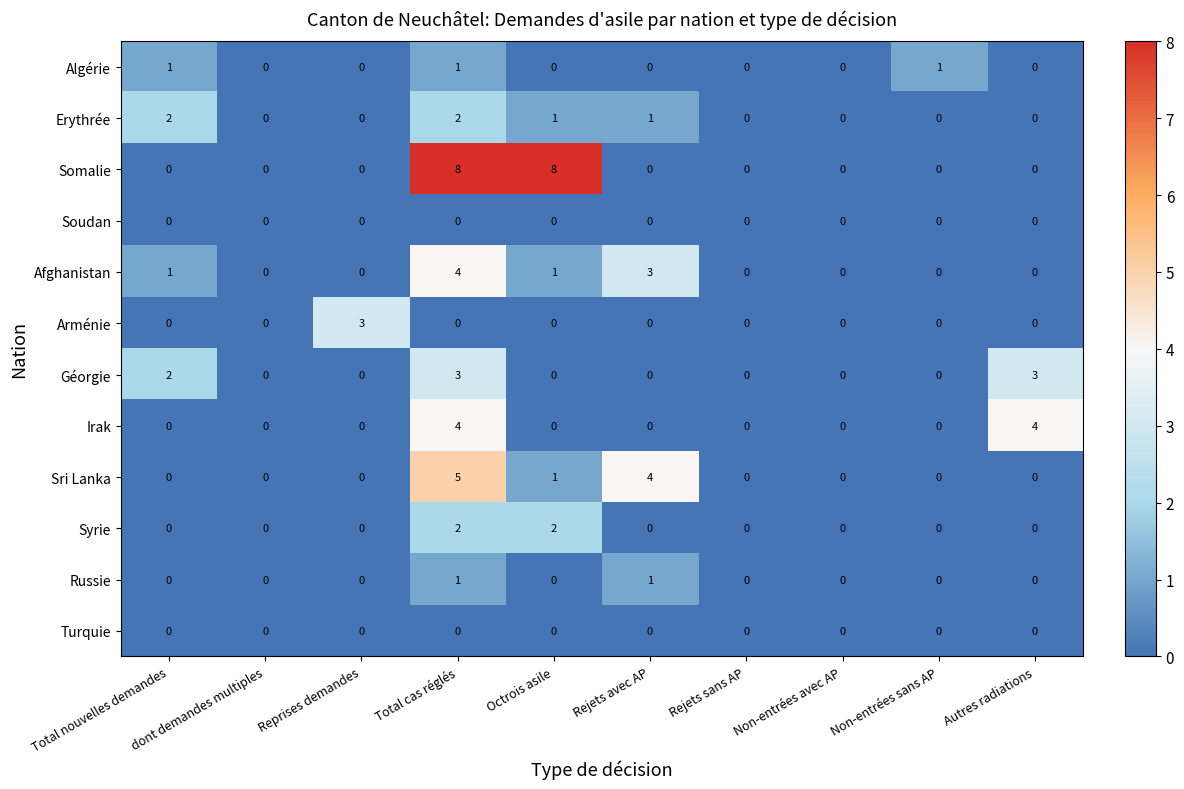

Which series has the largest total across all categories?

Somalie